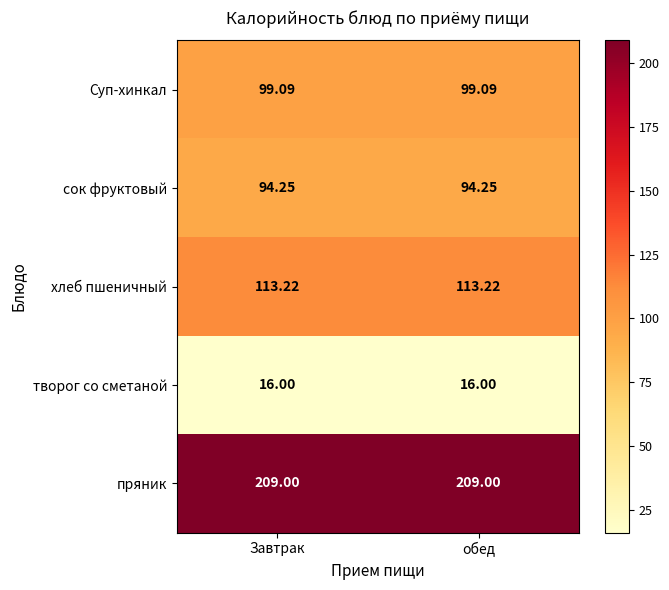

What is the smallest value displayed?

16.0